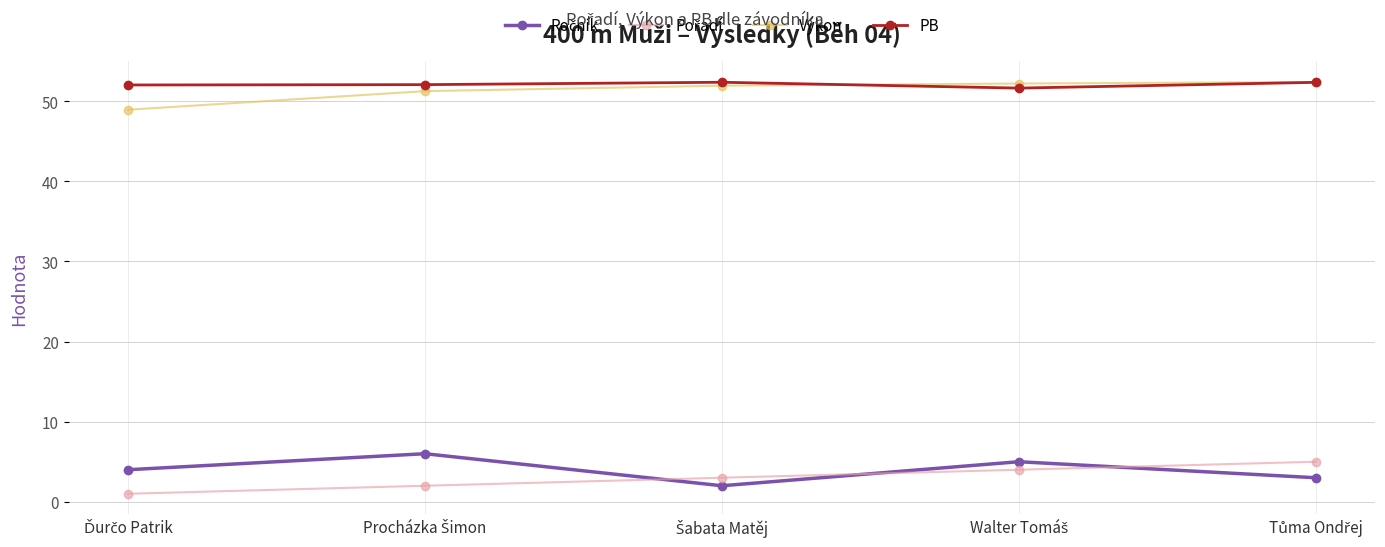

At how many categories does at least one series exceed 48?

5